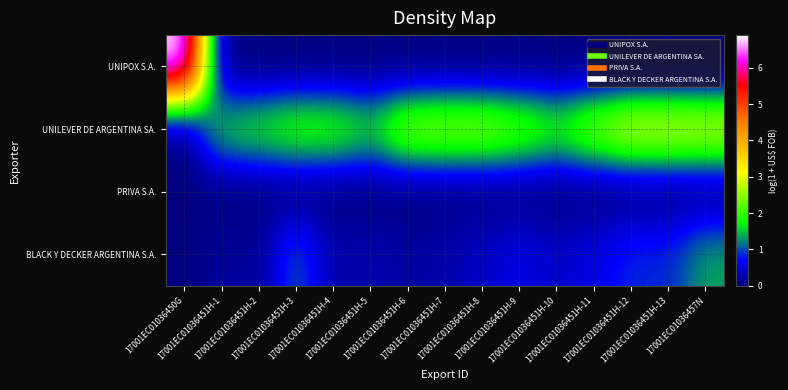

What is the spread (max minus min) of values at 17001EC01036451H-1?

1.7